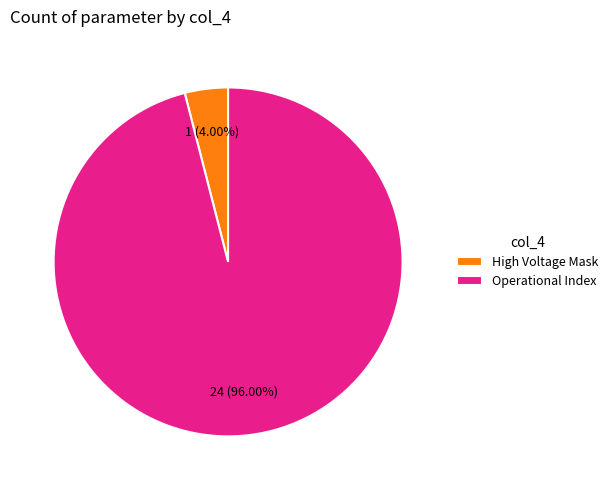

Rank the categories by value from lowest to highest.

High Voltage Mask, Operational Index